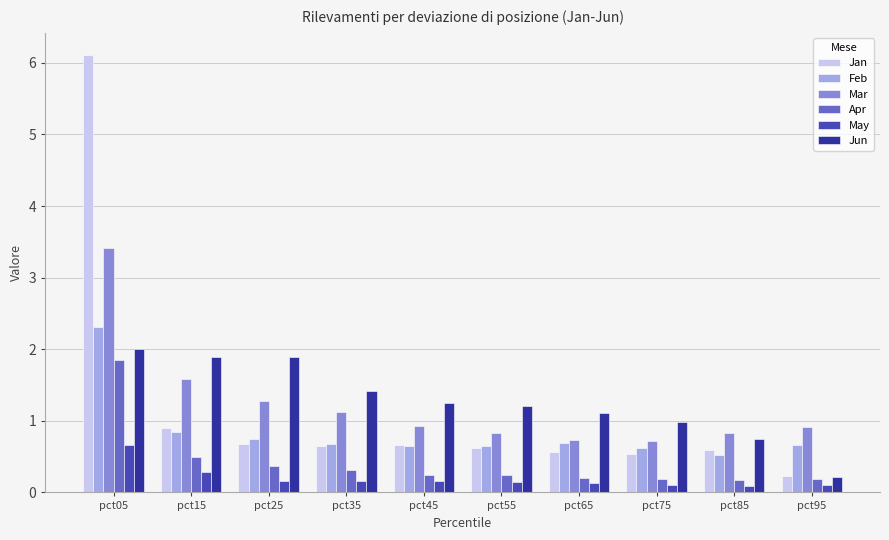

At which label is Mar closest to 2?

pct15